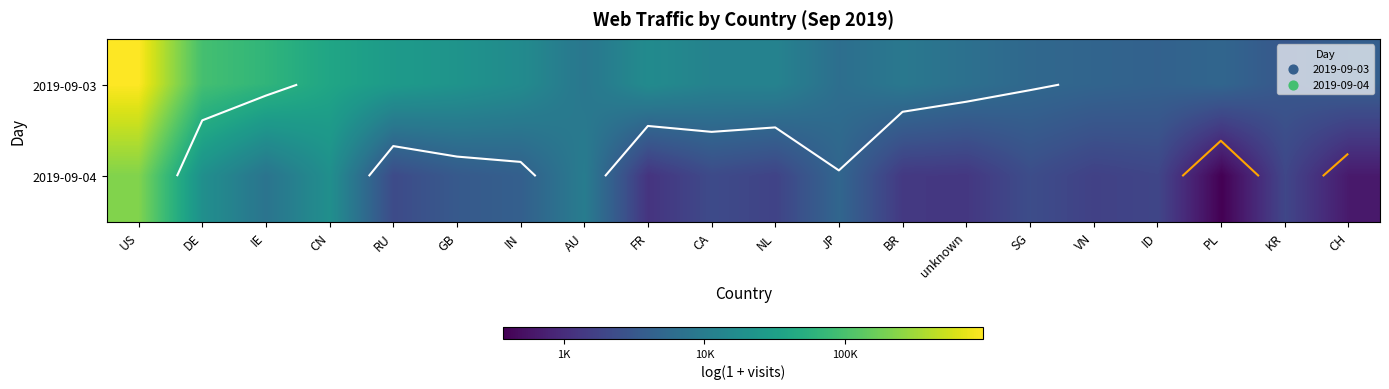

Count the number of data series in this chart.

2